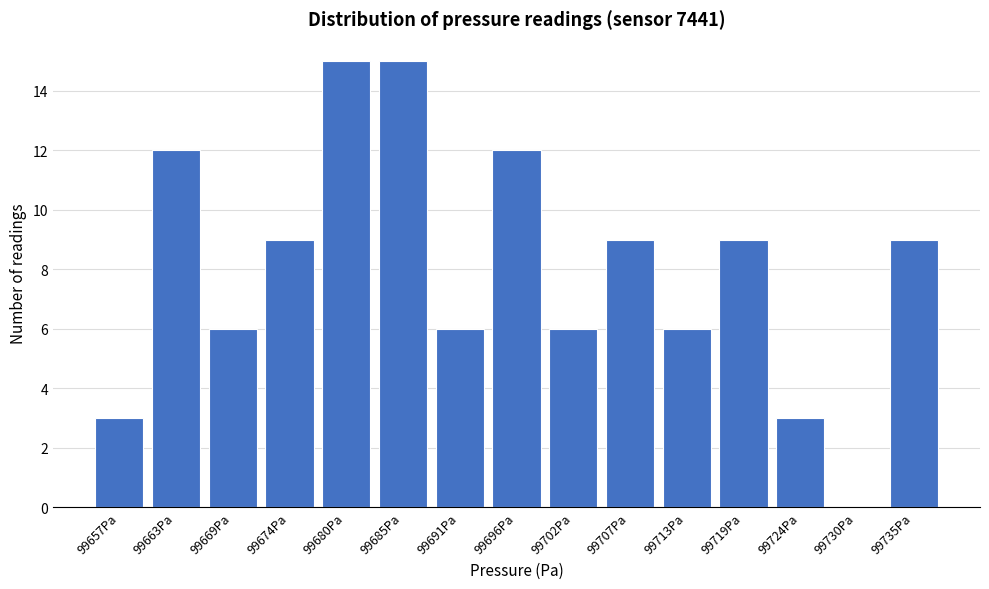

Reading left to right, what are all the values shown in this chart?

99657Pa=3	99663Pa=12	99669Pa=6	99674Pa=9	99680Pa=15	99685Pa=15	99691Pa=6	99696Pa=12	99702Pa=6	99707Pa=9	99713Pa=6	99719Pa=9	99724Pa=3	99730Pa=0	99735Pa=9